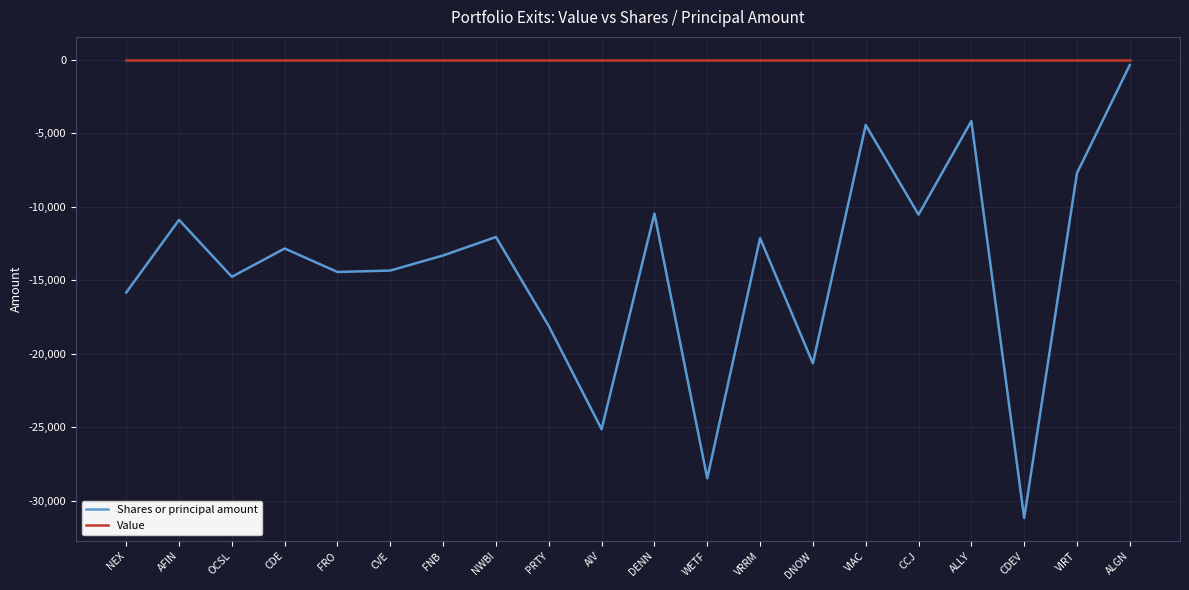

What are all the series names shown in the legend?

Shares or principal amount, Value